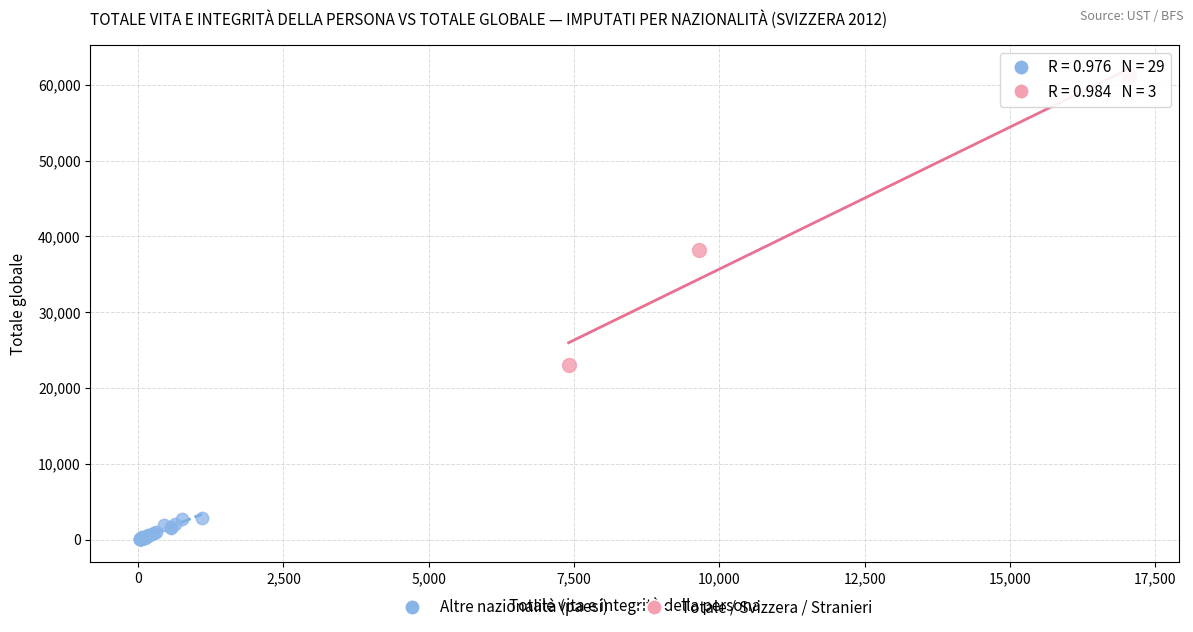

What are all the series names shown in the legend?

Altre nazionalità (paesi), Totale / Svizzera / Stranieri